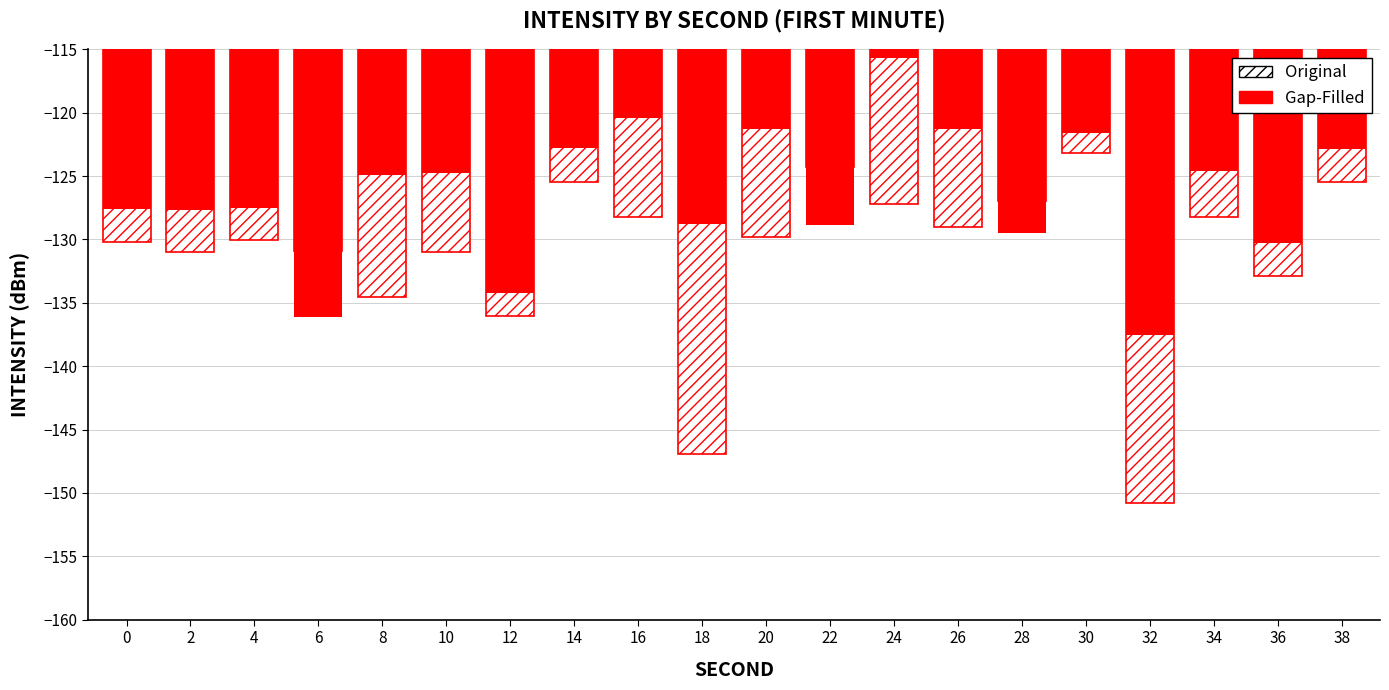

List the series in order of their overall mean, highest first.

Gap-Filled, Original